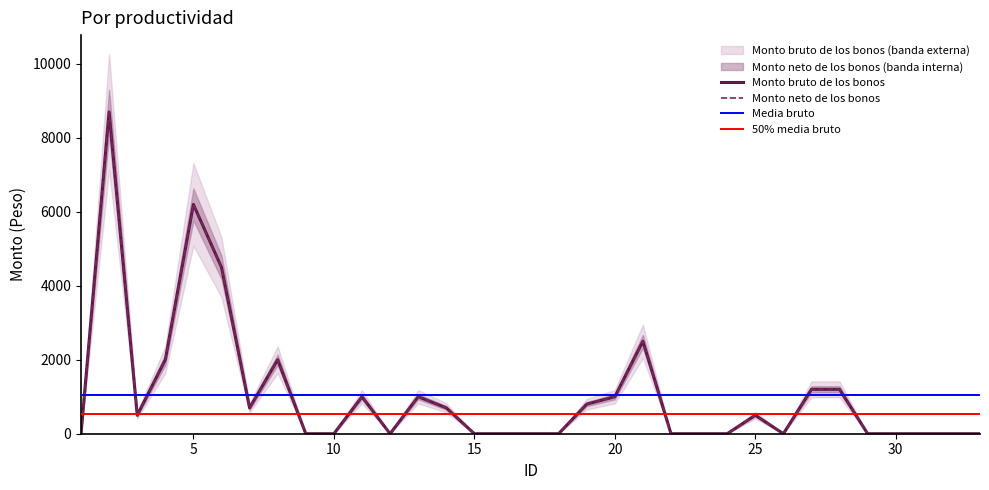

Does the chart display data point markers on the line(s)?

No